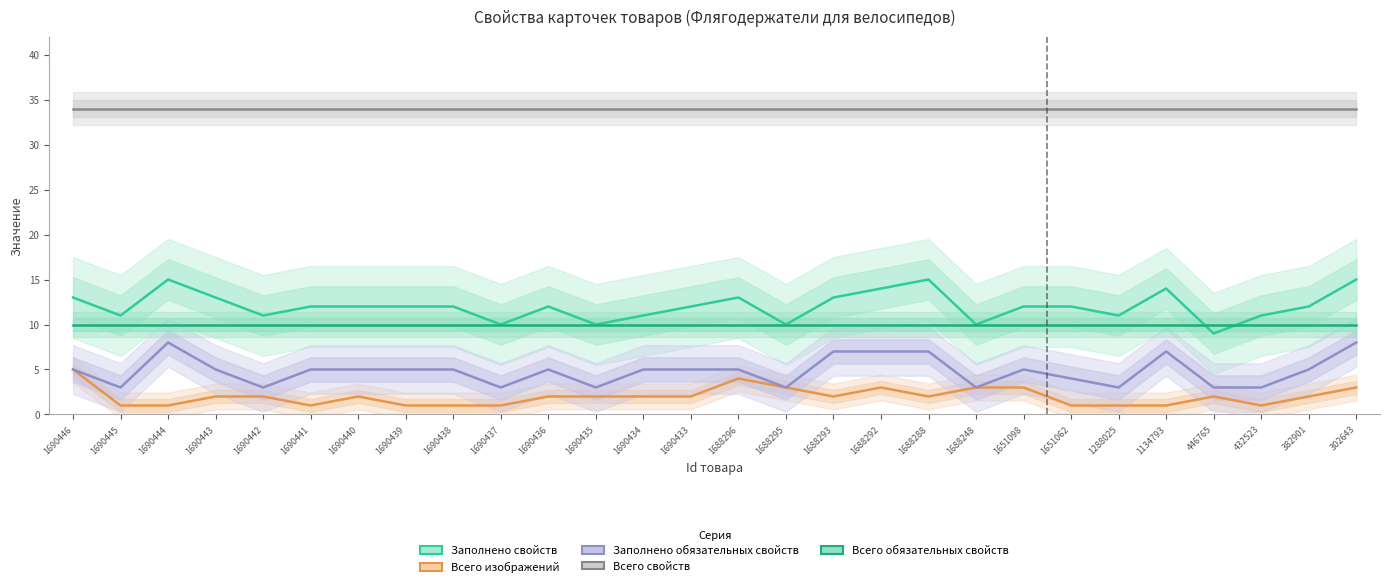

Which series changed the most between 1690446 and 1690443?

Всего изображений